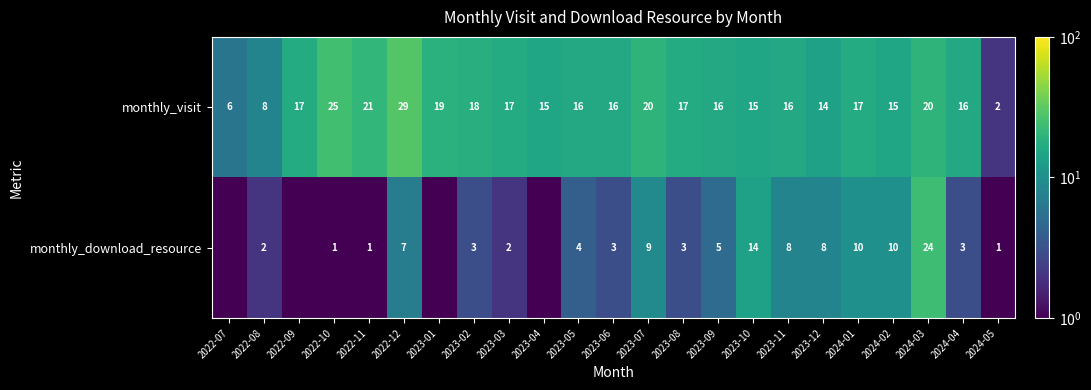

What is the total value across all series at 2024-01?

27.0